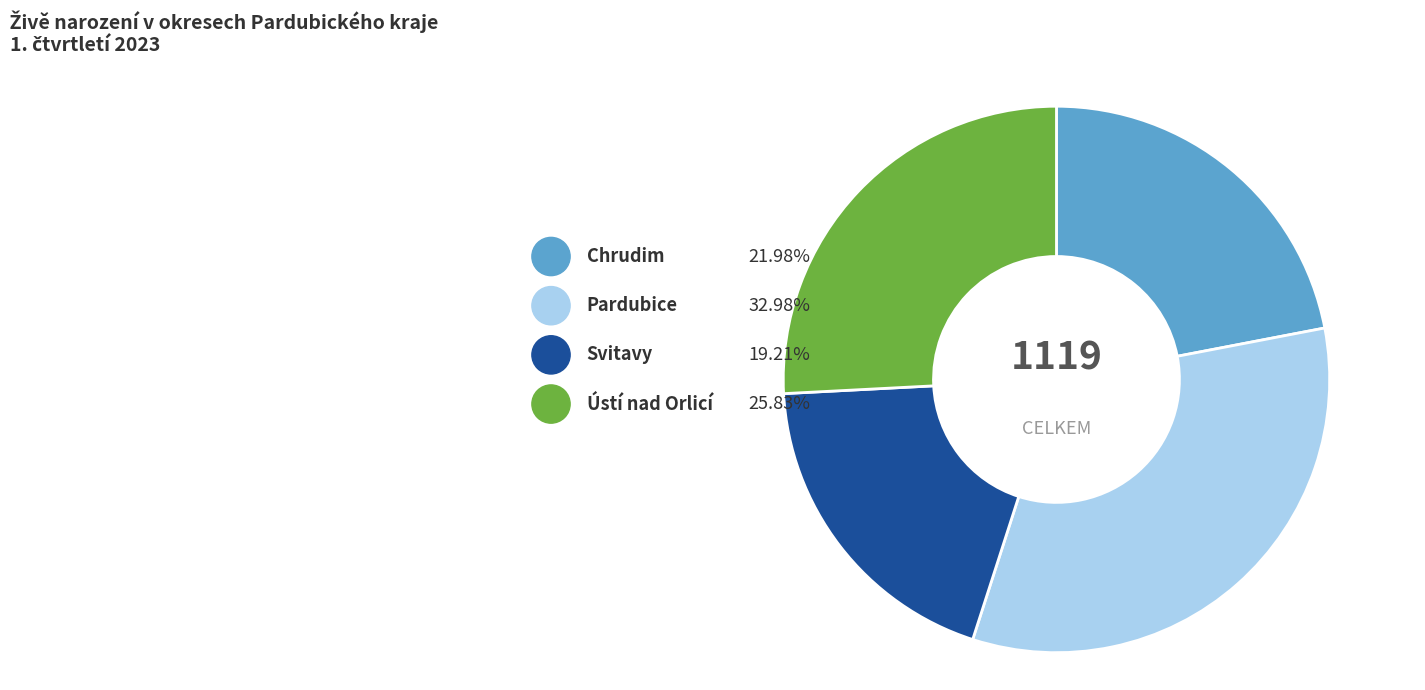

Do Pardubice and Ústí nad Orlicí together represent more than half of the pie?

Yes